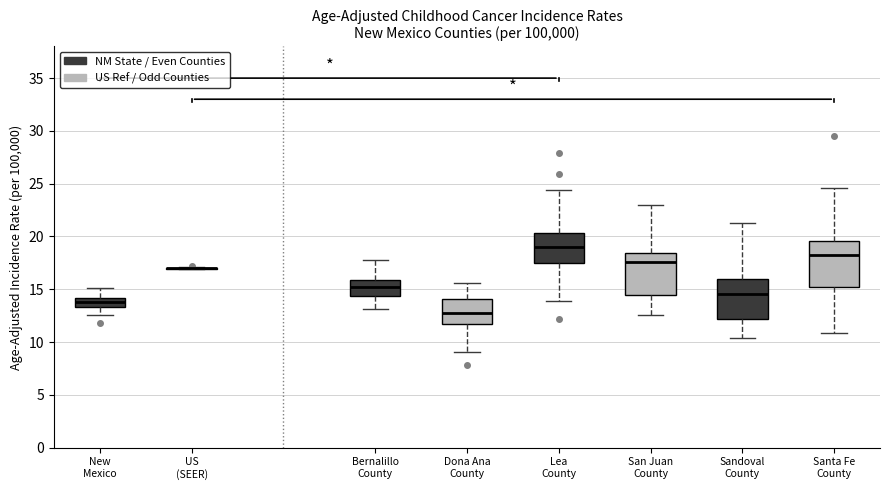

Reading left to right, read every box against the y-axis: the position of its median line, the range the box covers, and the ends of its whiskers. The values are not printed on the chart, so give them approximately, as read against the axis.

New Mexico: median 13.5 (inside the box), box 13.5 to 14.0, whiskers 12.5 to 15.0
US (SEER): box collapsed to a line at 17.0, whiskers 17.0 to 17.0
Bernalillo County: median 15.0, box 14.5 to 16.0, whiskers 13.0 to 17.5
Dona Ana County: median 12.5, box 11.5 to 14.0, whiskers 9.0 to 15.5
Lea County: median 19.0, box 17.5 to 20.5, whiskers 14.0 to 24.5
San Juan County: median 17.5, box 14.5 to 18.5, whiskers 12.5 to 23.0
Sandoval County: median 14.5, box 12.0 to 16.0, whiskers 10.5 to 21.5
Santa Fe County: median 18.0, box 15.0 to 19.5, whiskers 11.0 to 24.5